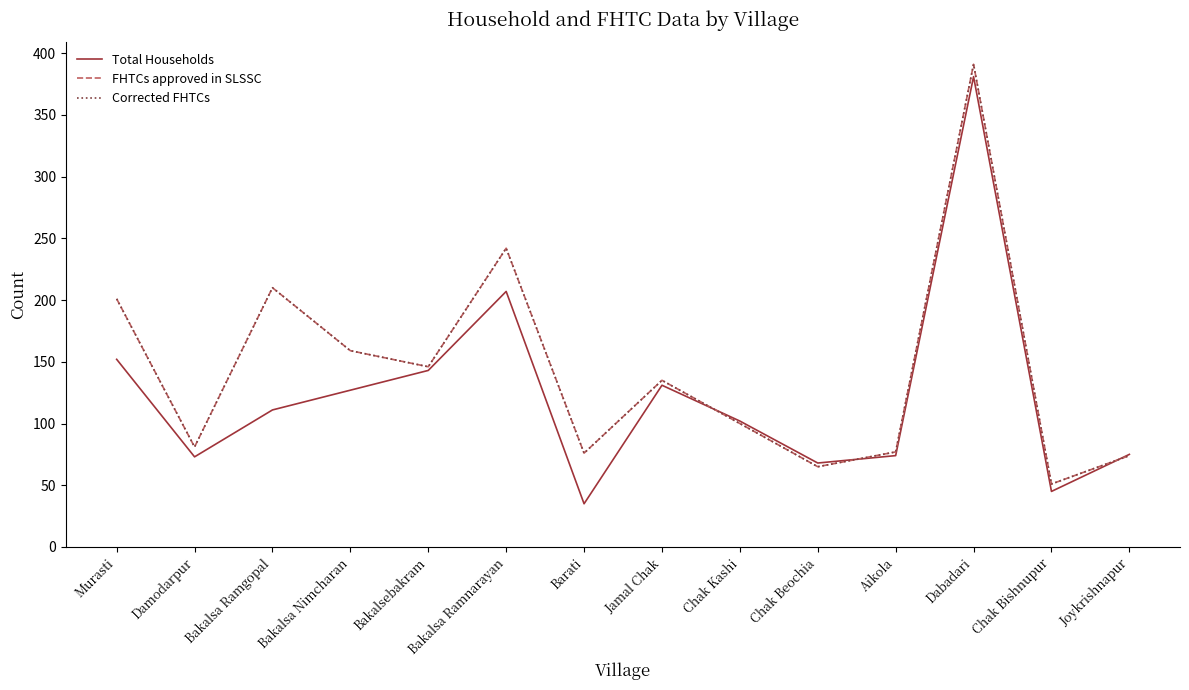

In Total Households, how many points are lower than both neighbors (excluding endpoints)?

4